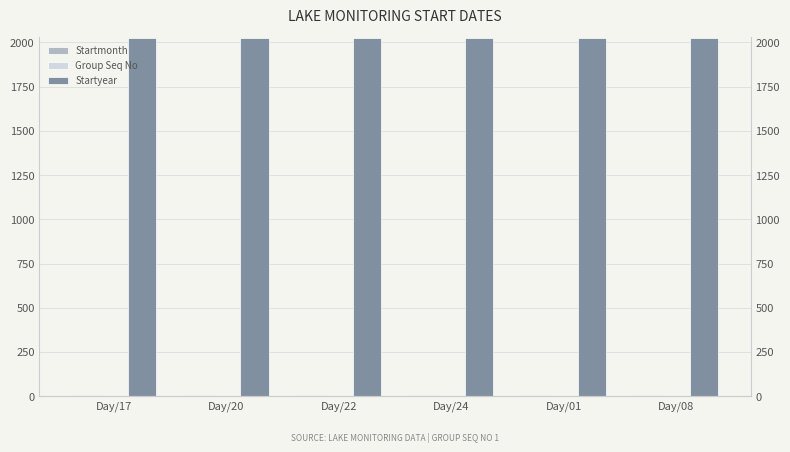

What value does the Group Seq No series have at Day/20?

1